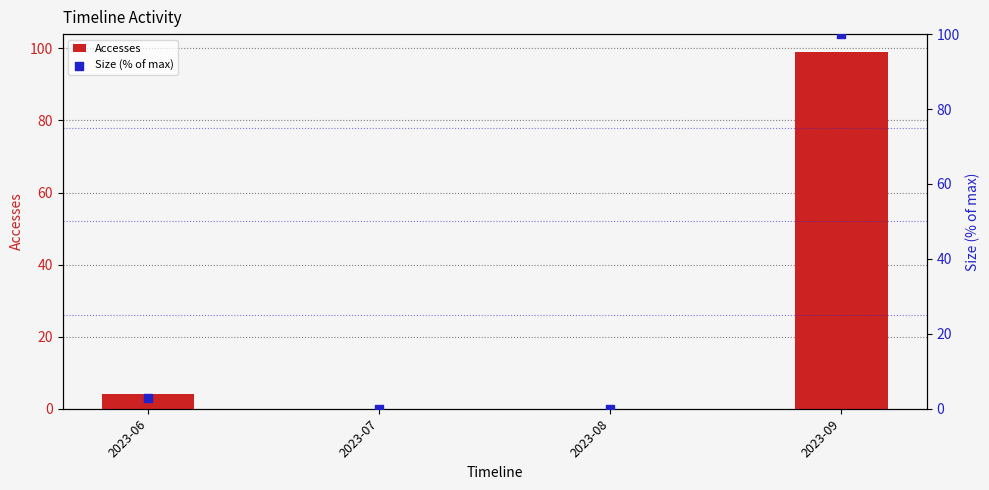

Which series contains the highest Y value?

Size (% of max)